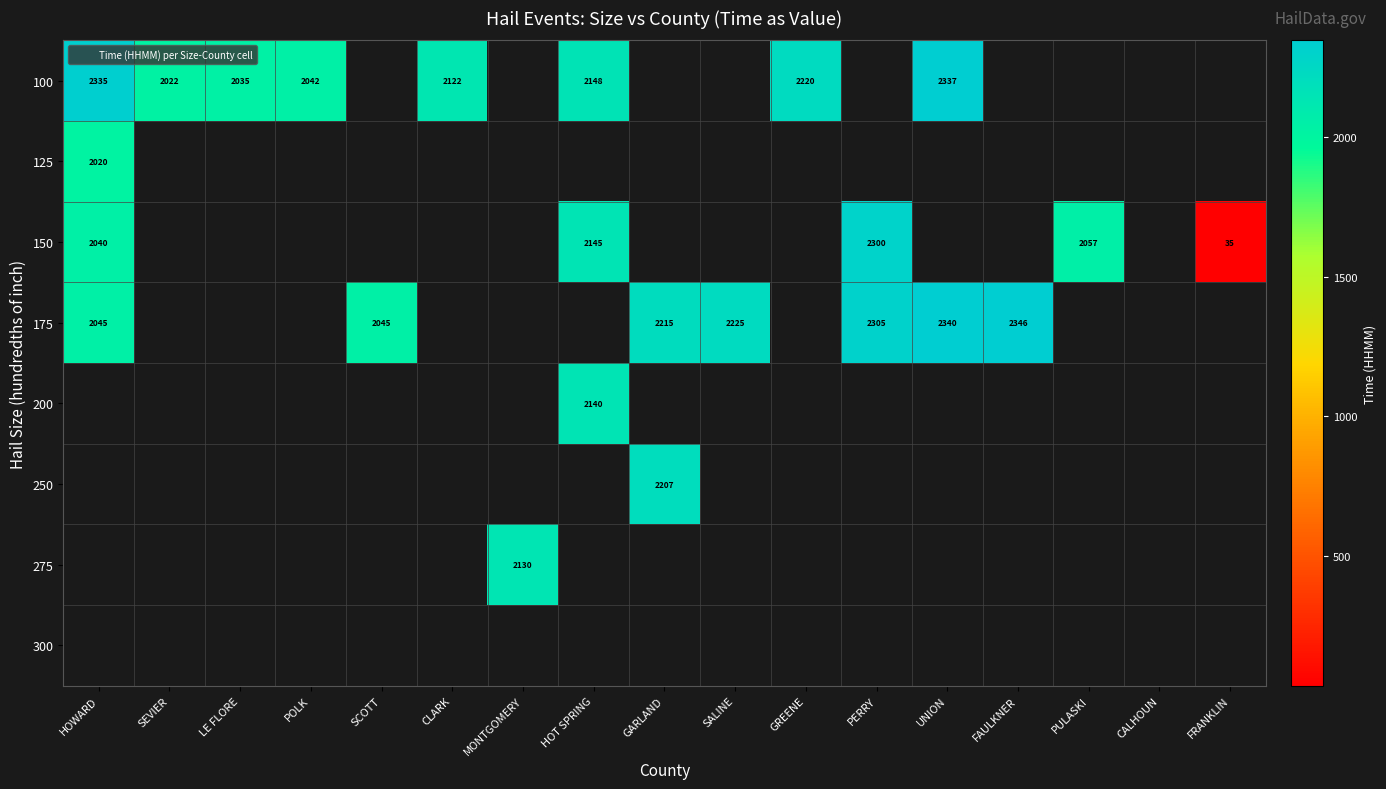

At how many categories does at least one series exceed 1388?

15